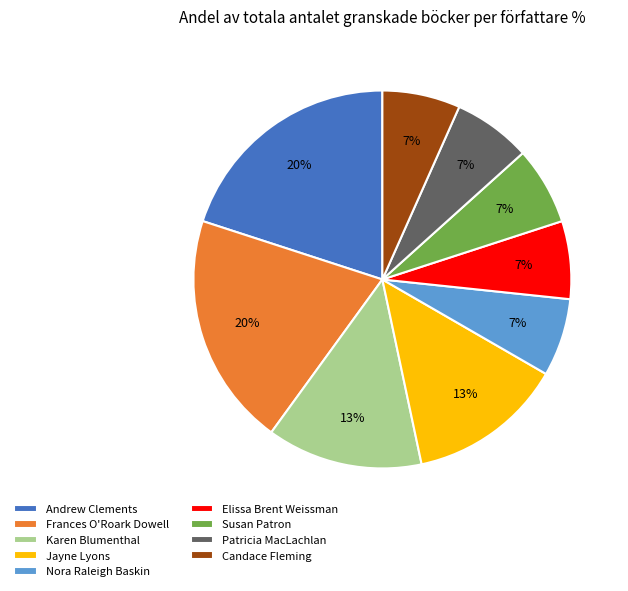

Combined, do Nora Raleigh Baskin and Susan Patron account for over 50%?

No